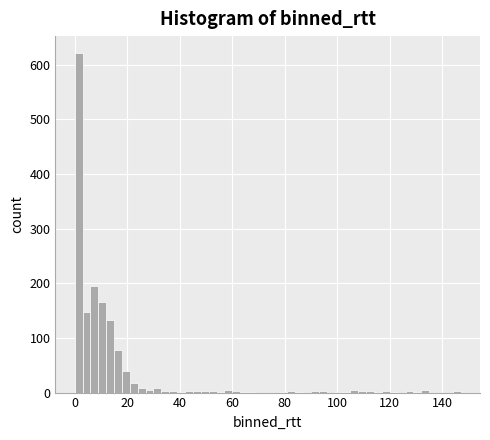

Around what value on the x-axis is the tallest bar? Give the approximate position of its centre, as read against the axis.

2